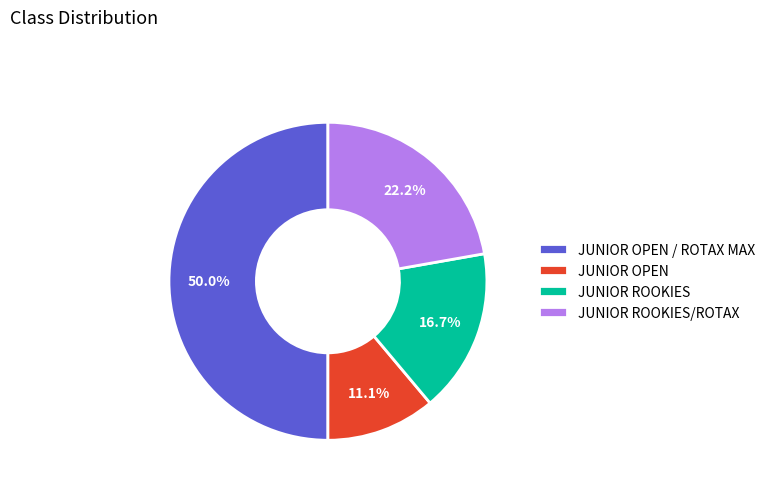

Rank the categories by value from highest to lowest.

JUNIOR OPEN / ROTAX MAX, JUNIOR ROOKIES/ROTAX, JUNIOR ROOKIES, JUNIOR OPEN